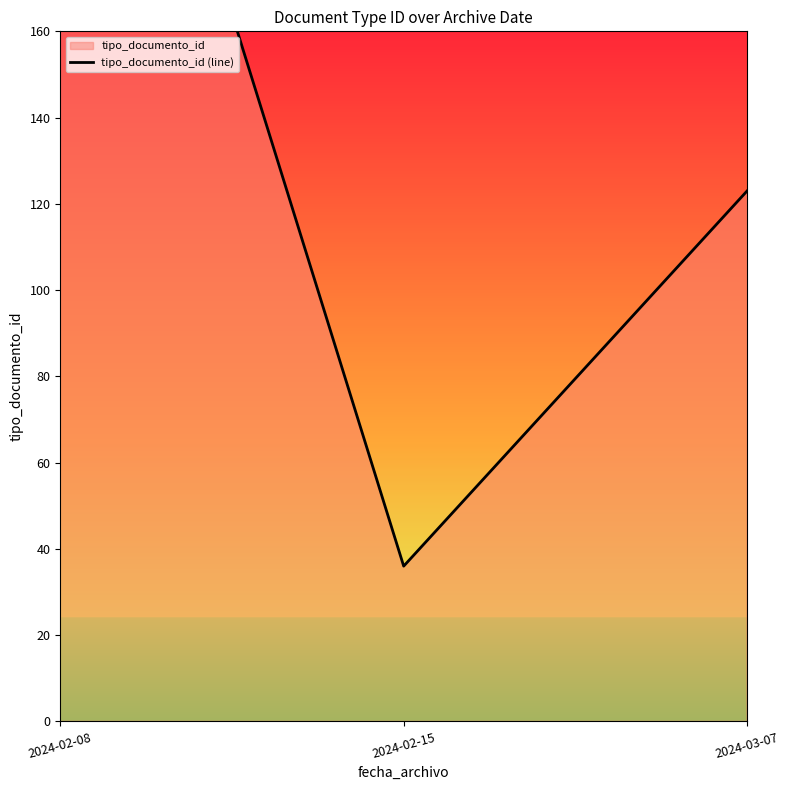

What value does the data have at 2024-02-08?

292